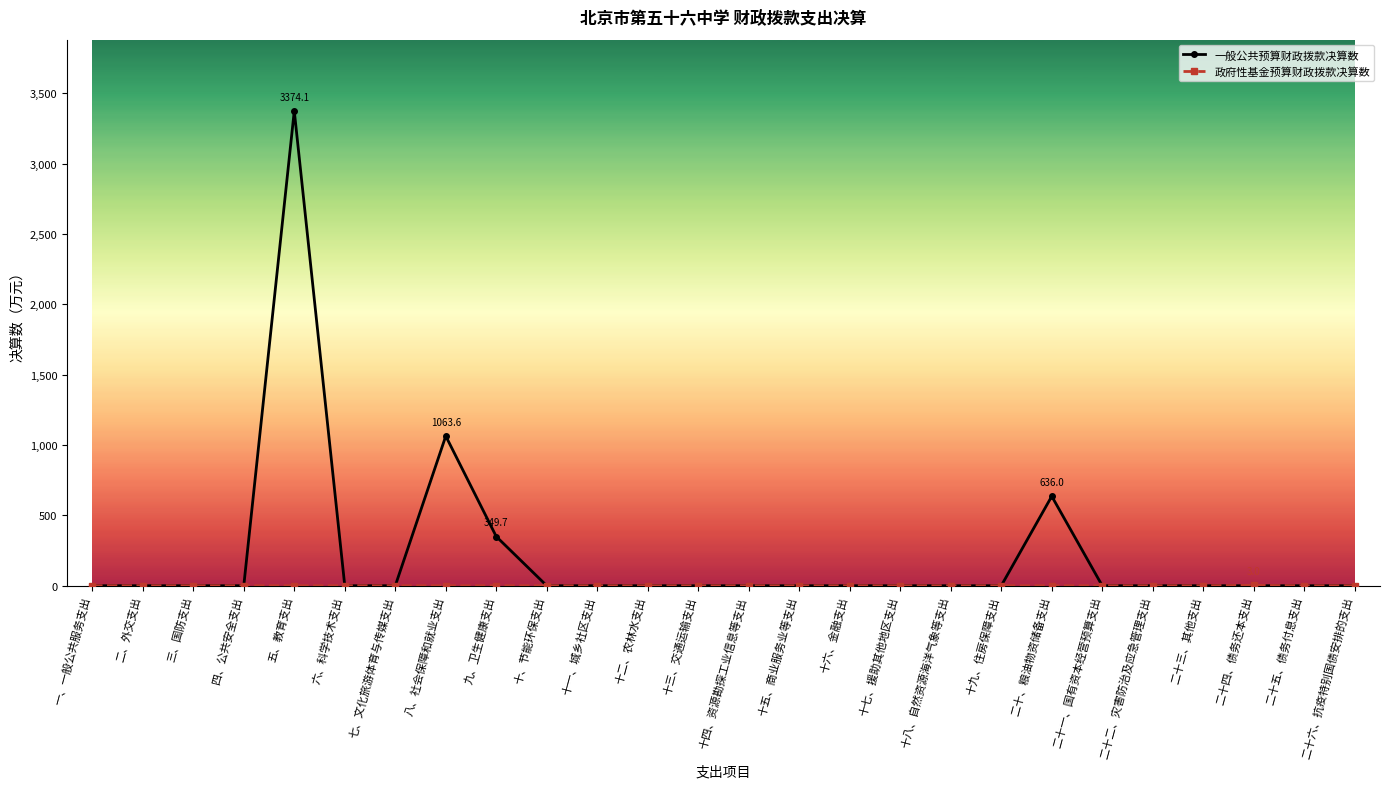

What is the greatest value displayed?

3374.1